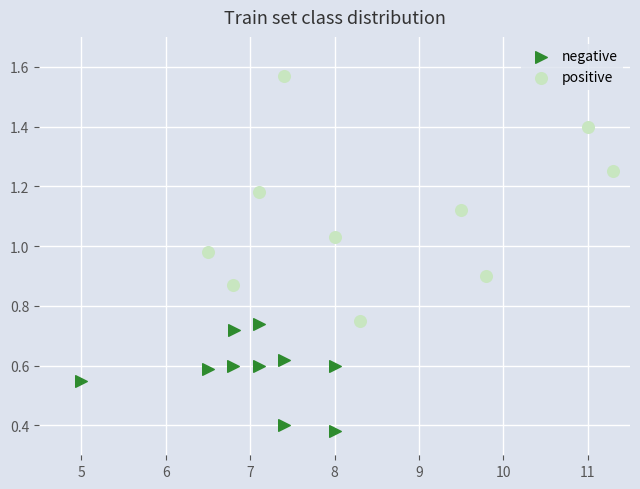

Which series contains the lowest Y value?

negative